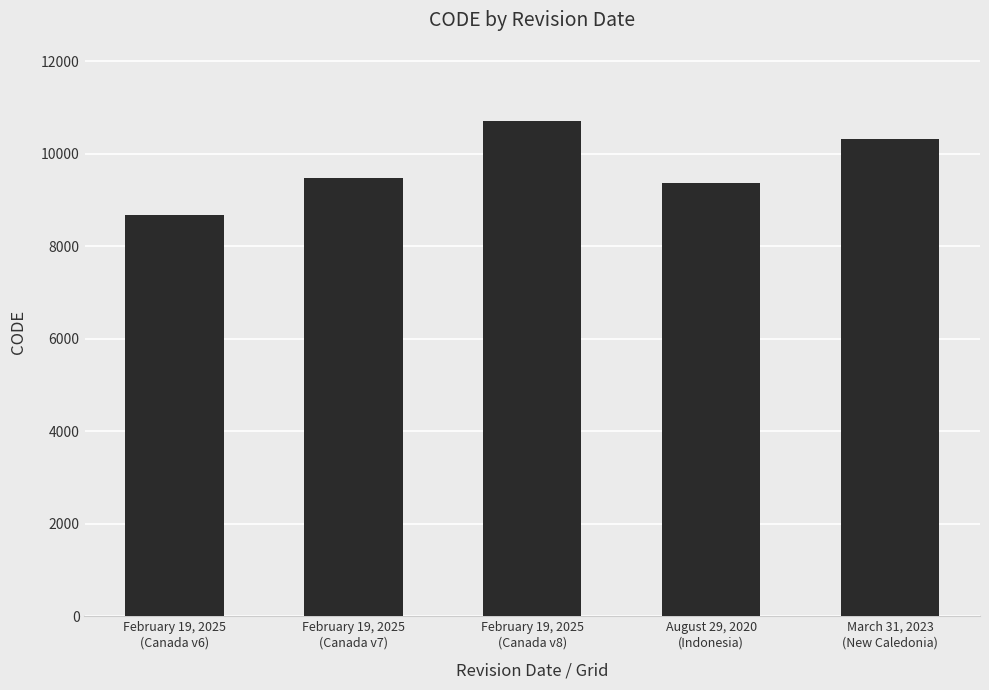

What is the value of the 3rd bar from the left?

10707